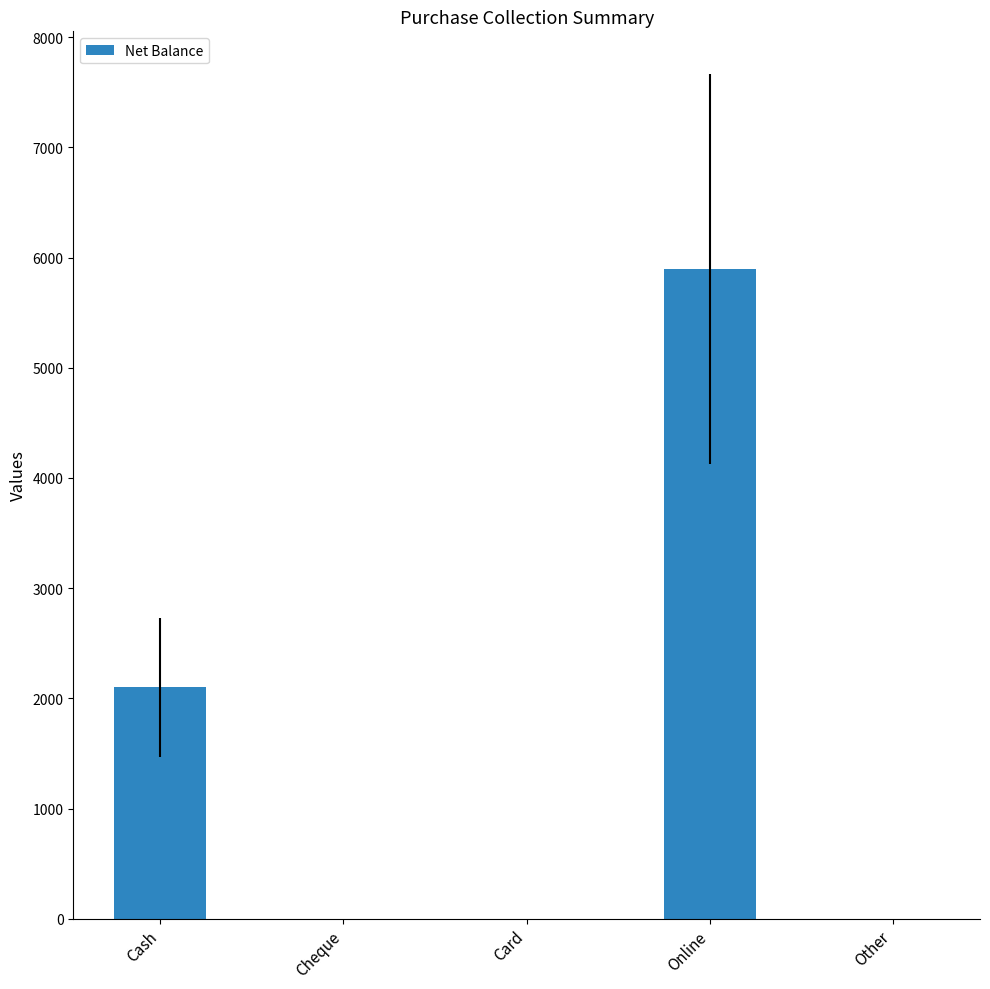

The value at Cash is 753. True or false?

False